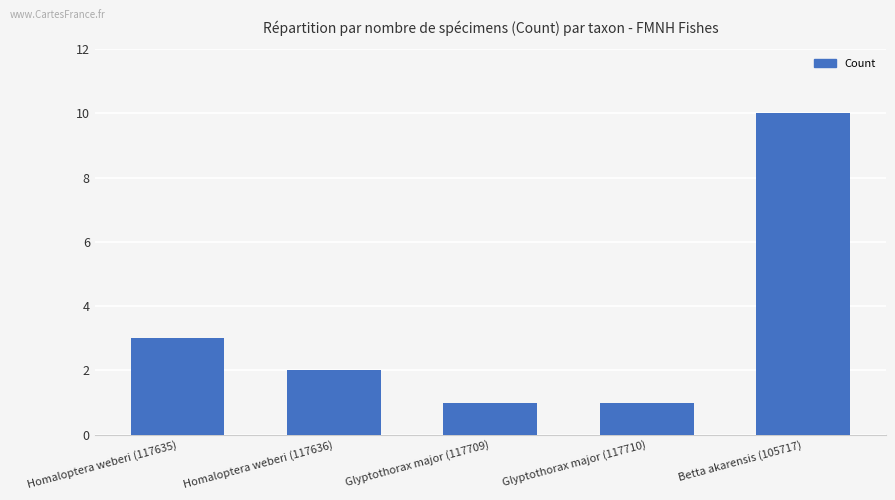

How many bars are there in total?

5